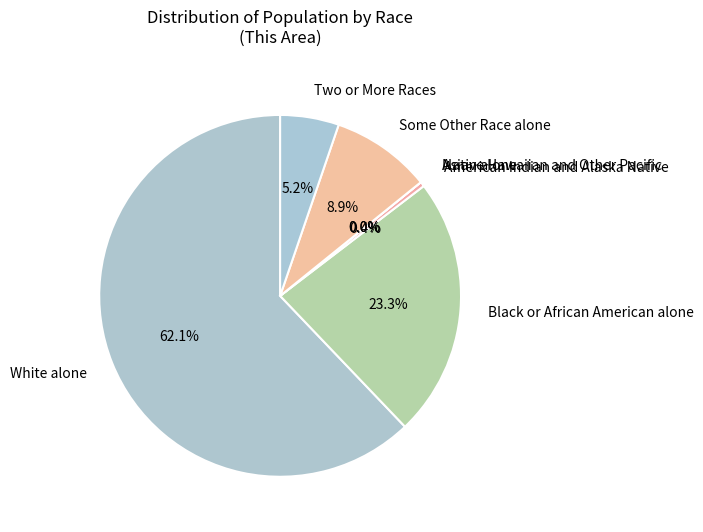

Which category accounts for the majority?

White alone